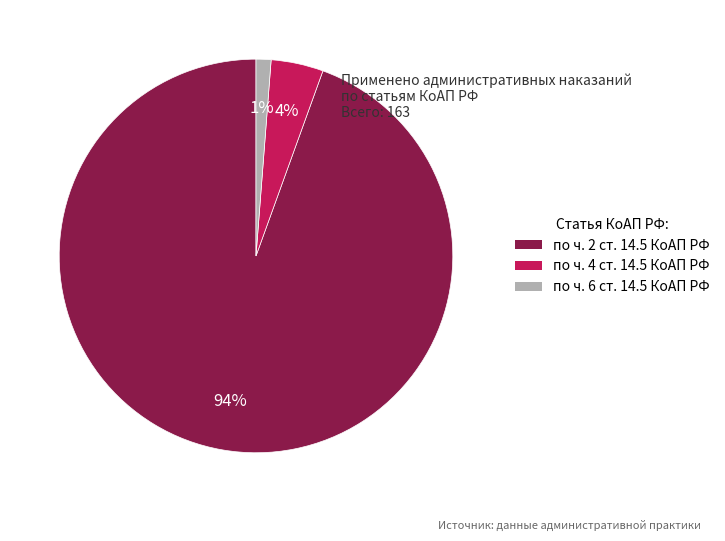

To the nearest percent, what is the average slice percentage?

33%